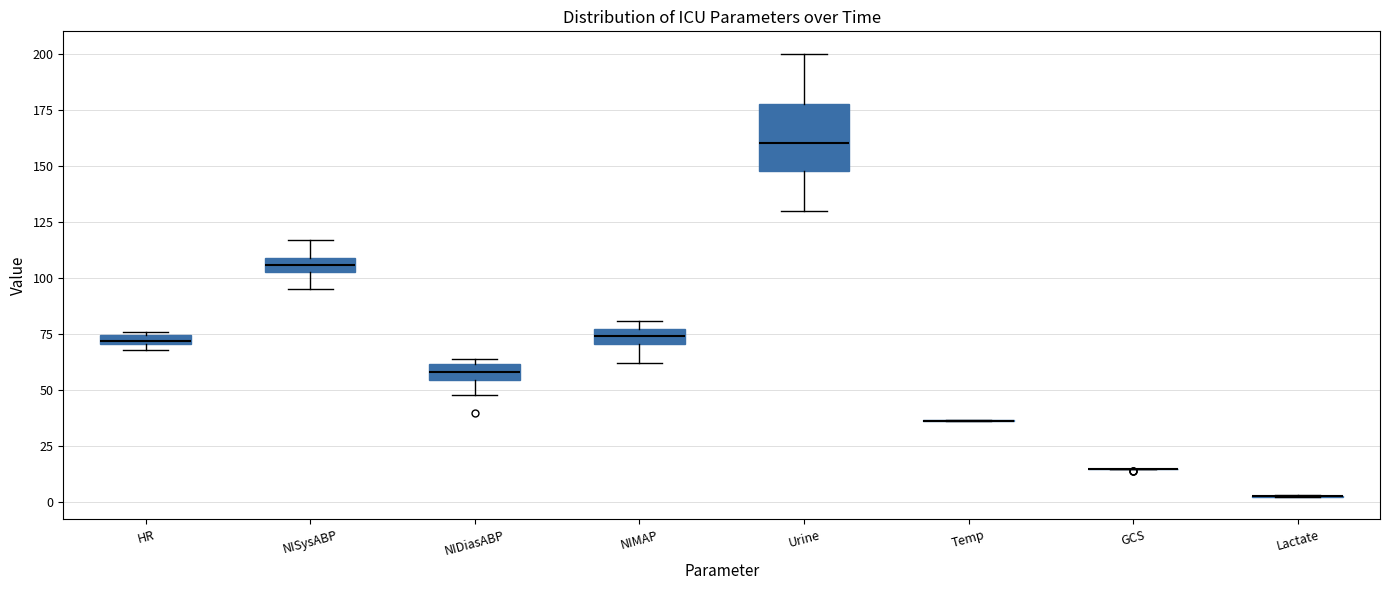

Which box is the tallest, from its lower edge to its upper edge?

Urine